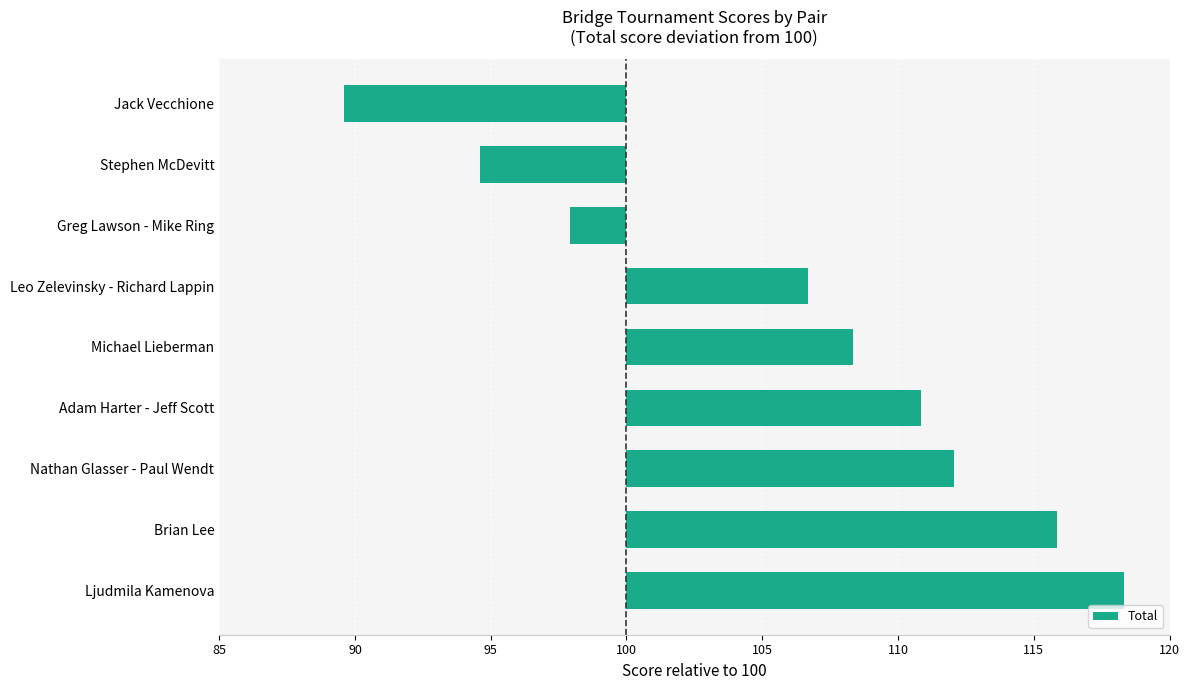

Are the bars horizontal?

Yes